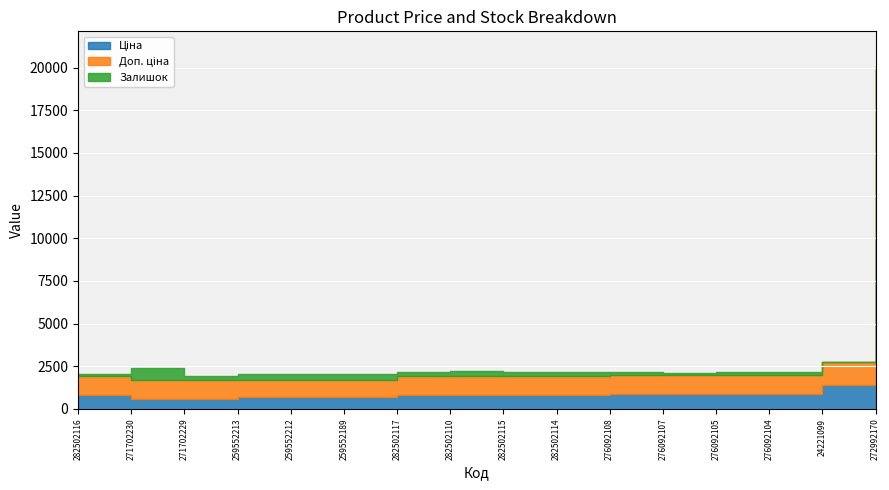

True or false: Залишок and Доп. ціна intersect in this chart.

False